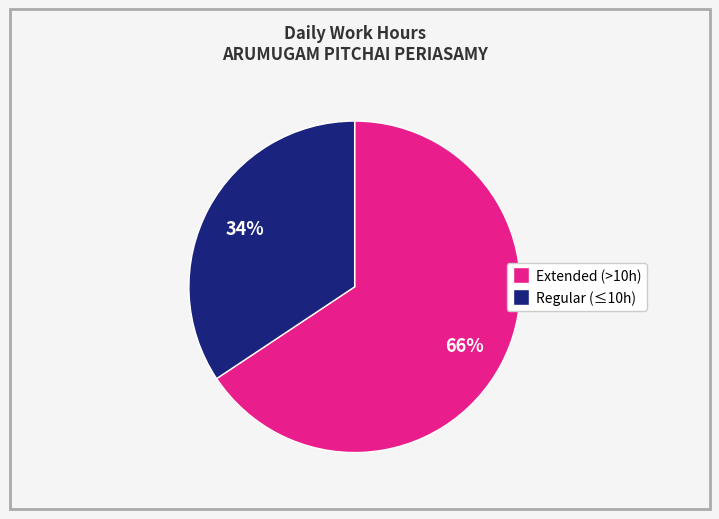

Is there any slice that represents more than half of the pie?

Yes